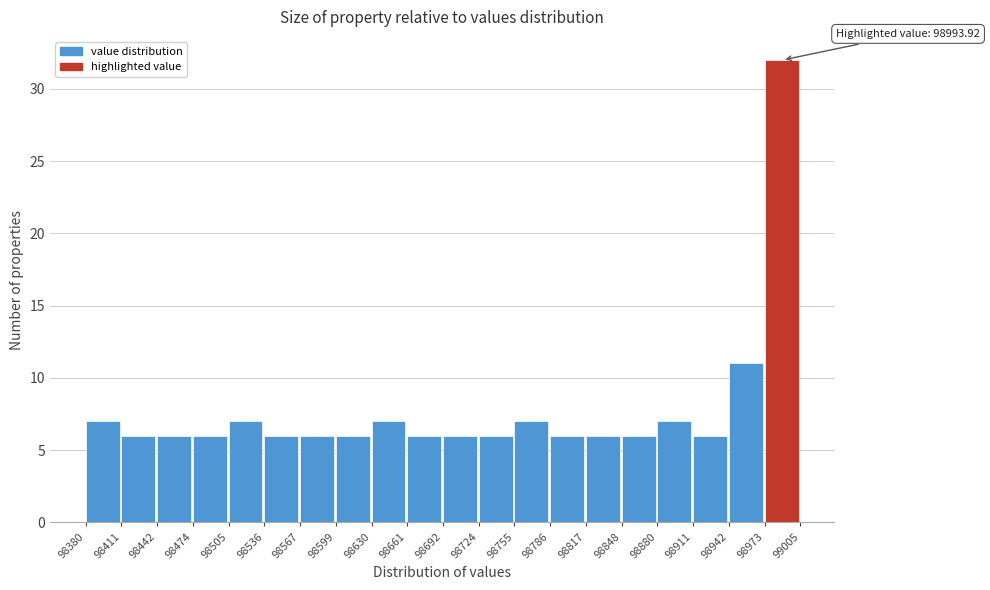

Which range on the x-axis has the tallest bar?

98973 to 99005